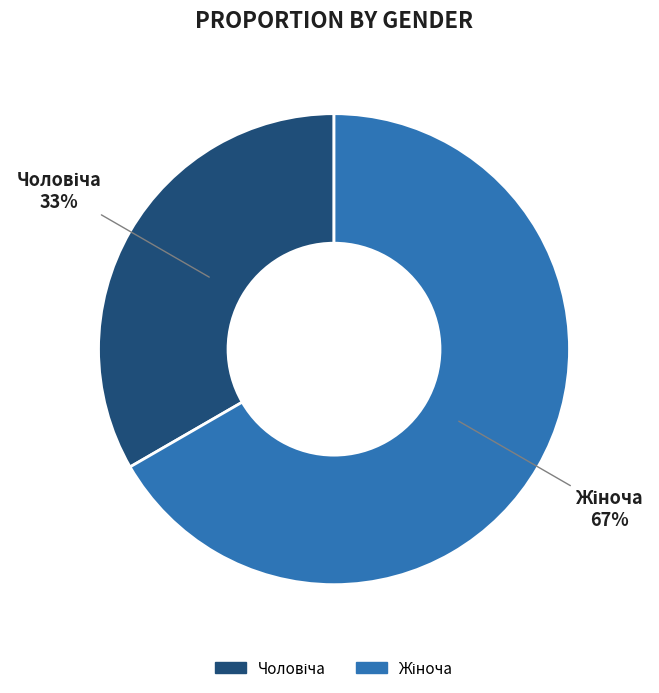

To the nearest percent, what is the average slice percentage?

50%